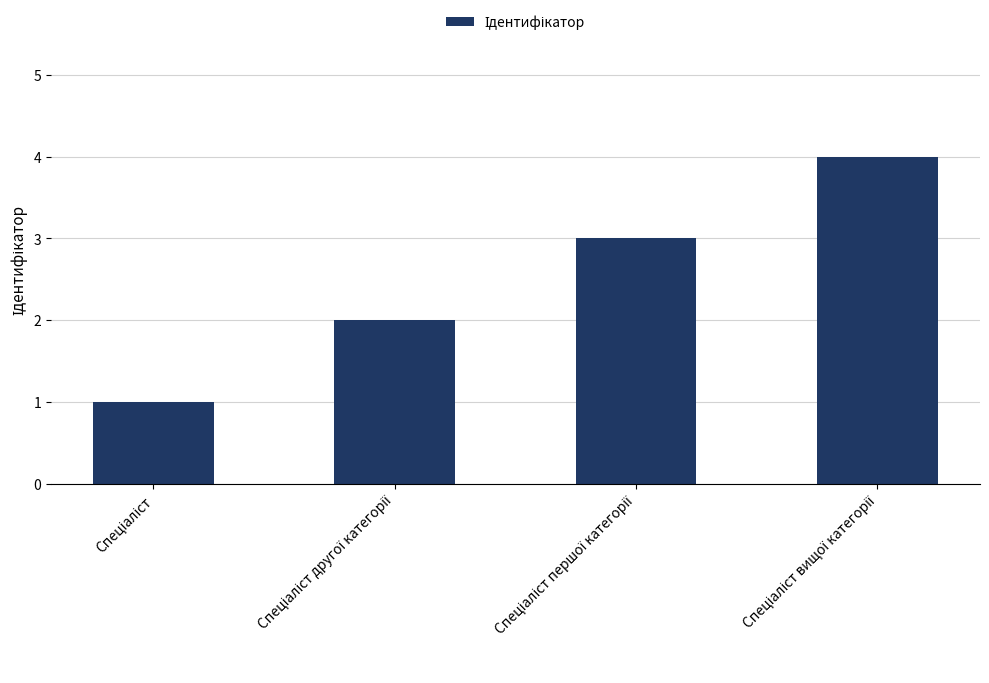

What is the sum of all values?

10